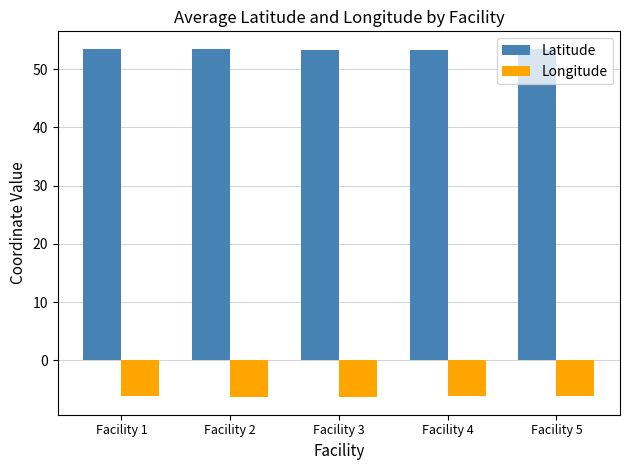

What is the sum of all Latitude values?

267.1